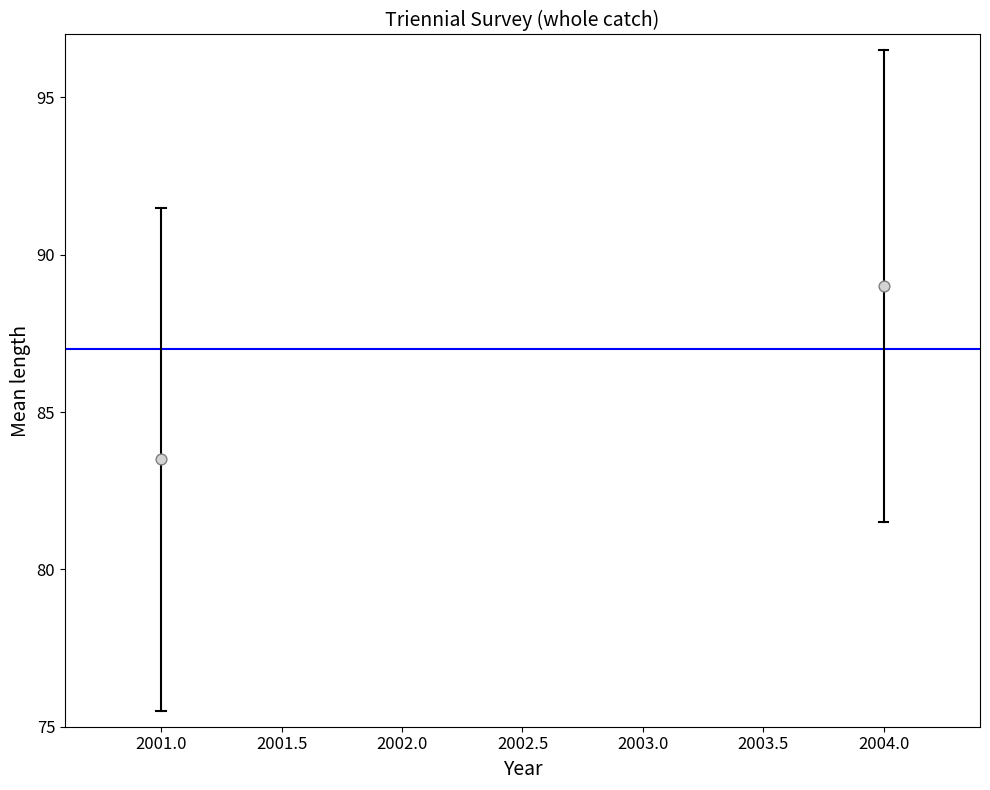

What is the range of Y values (max minus min)?

5.5